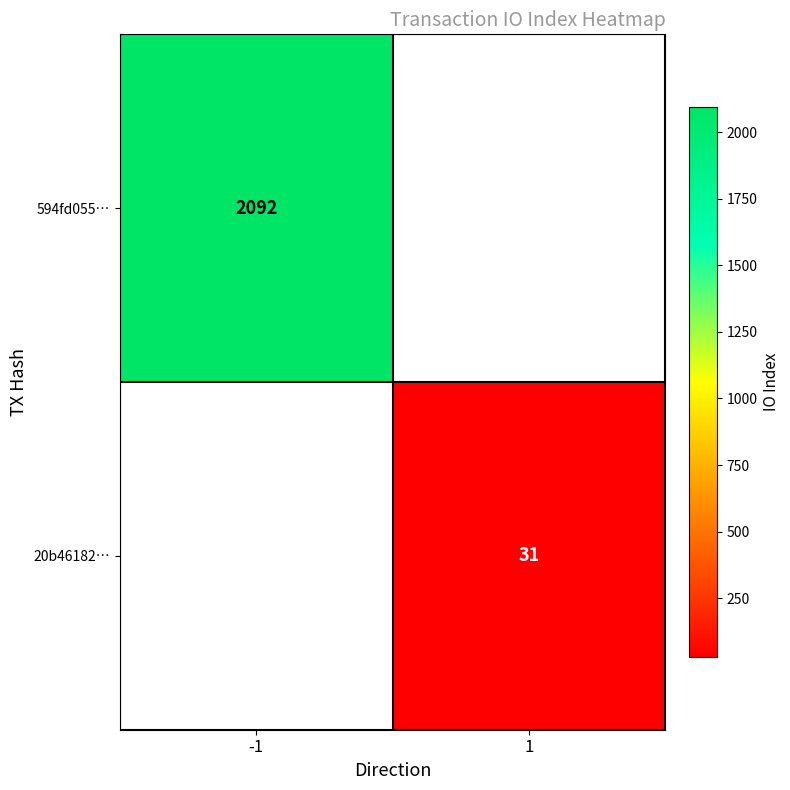

The value of 594fd055… at -1 is 2092. True or false?

True